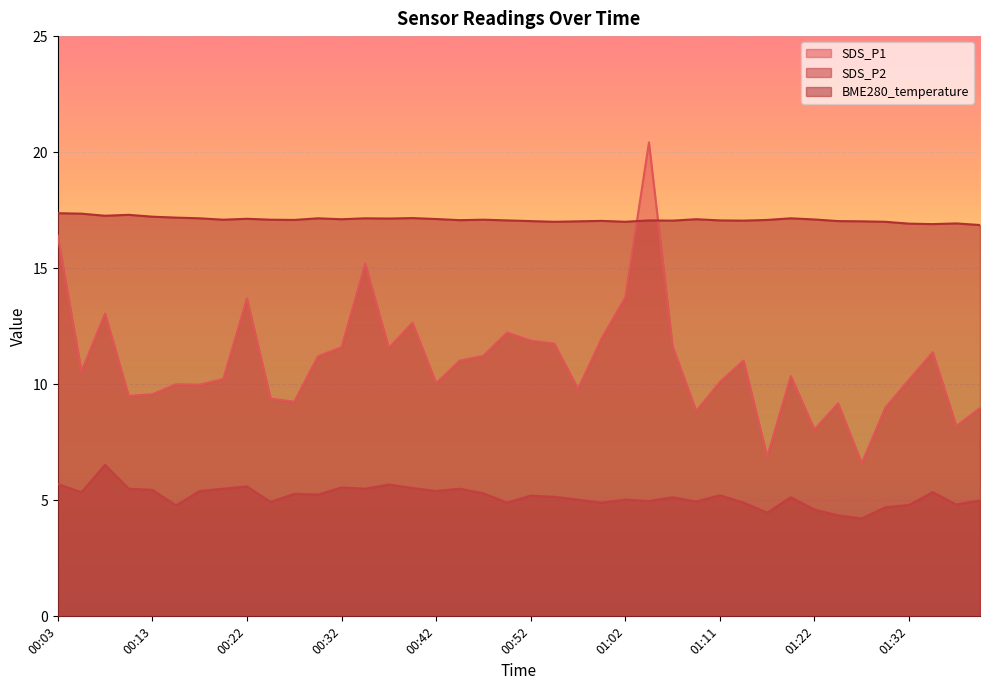

Reading right to left, extract all data points from this chart.

SDS_P1: 01:40=9.0	01:37=8.2	01:35=11.4	01:32=10.2	01:30=9.0	01:27=6.6	01:25=9.2	01:22=8.1	01:19=10.3	01:16=6.9	01:14=11.0	01:11=10.1	01:09=8.8	01:06=11.6	01:04=20.4	01:02=13.8	00:59=12.0	00:57=9.8	00:54=11.8	00:52=11.9	00:49=12.2	00:47=11.2	00:44=11.0	00:42=10.1	00:39=12.7	00:37=11.6	00:35=15.2	00:32=11.6	00:30=11.2	00:27=9.2	00:25=9.4	00:22=13.7	00:20=10.2	00:18=10.0	00:15=10.0	00:13=9.6	00:10=9.5	00:08=13.1	00:05=10.6	00:03=16.4
SDS_P2: 01:40=5.0	01:37=4.8	01:35=5.3	01:32=4.8	01:30=4.7	01:27=4.2	01:25=4.3	01:22=4.6	01:19=5.1	01:16=4.5	01:14=4.9	01:11=5.2	01:09=5.0	01:06=5.1	01:04=5.0	01:02=5.0	00:59=4.9	00:57=5.0	00:54=5.2	00:52=5.2	00:49=4.9	00:47=5.3	00:44=5.5	00:42=5.4	00:39=5.5	00:37=5.7	00:35=5.5	00:32=5.5	00:30=5.2	00:27=5.3	00:25=4.9	00:22=5.6	00:20=5.5	00:18=5.4	00:15=4.8	00:13=5.5	00:10=5.5	00:08=6.5	00:05=5.3	00:03=5.7
BME280_temperature: 01:40=16.9	01:37=16.9	01:35=16.9	01:32=16.9	01:30=17.0	01:27=17.0	01:25=17.0	01:22=17.1	01:19=17.1	01:16=17.1	01:14=17.1	01:11=17.1	01:09=17.1	01:06=17.1	01:04=17.1	01:02=17.0	00:59=17.0	00:57=17.0	00:54=17.0	00:52=17.0	00:49=17.1	00:47=17.1	00:44=17.1	00:42=17.1	00:39=17.2	00:37=17.1	00:35=17.1	00:32=17.1	00:30=17.1	00:27=17.1	00:25=17.1	00:22=17.1	00:20=17.1	00:18=17.1	00:15=17.2	00:13=17.2	00:10=17.3	00:08=17.3	00:05=17.4	00:03=17.4